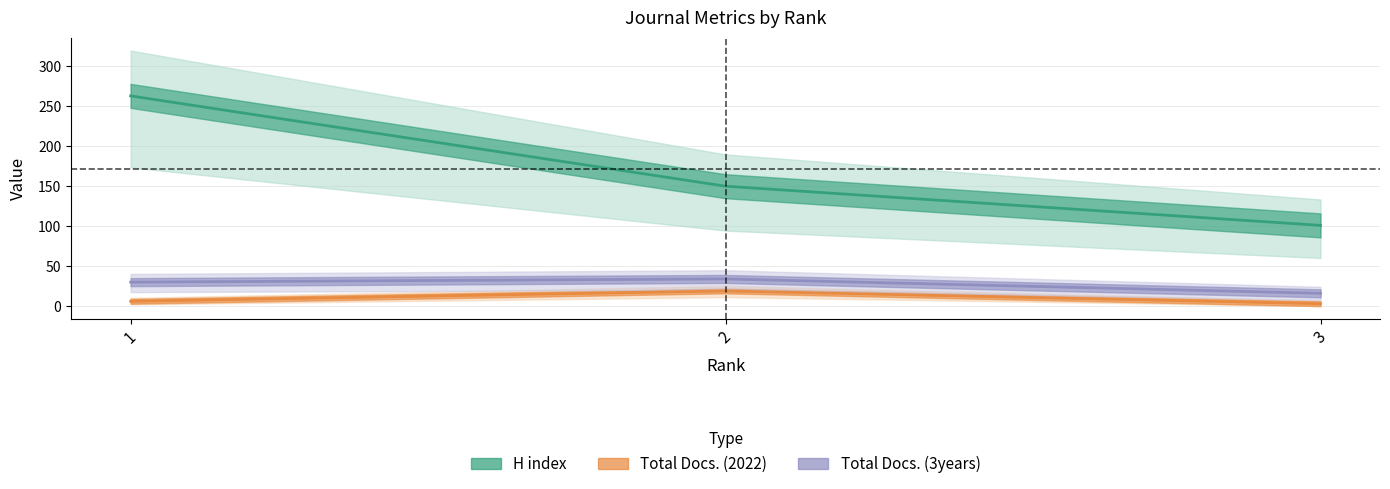

Where does the Total Docs. (2022) series first go above 6?

2